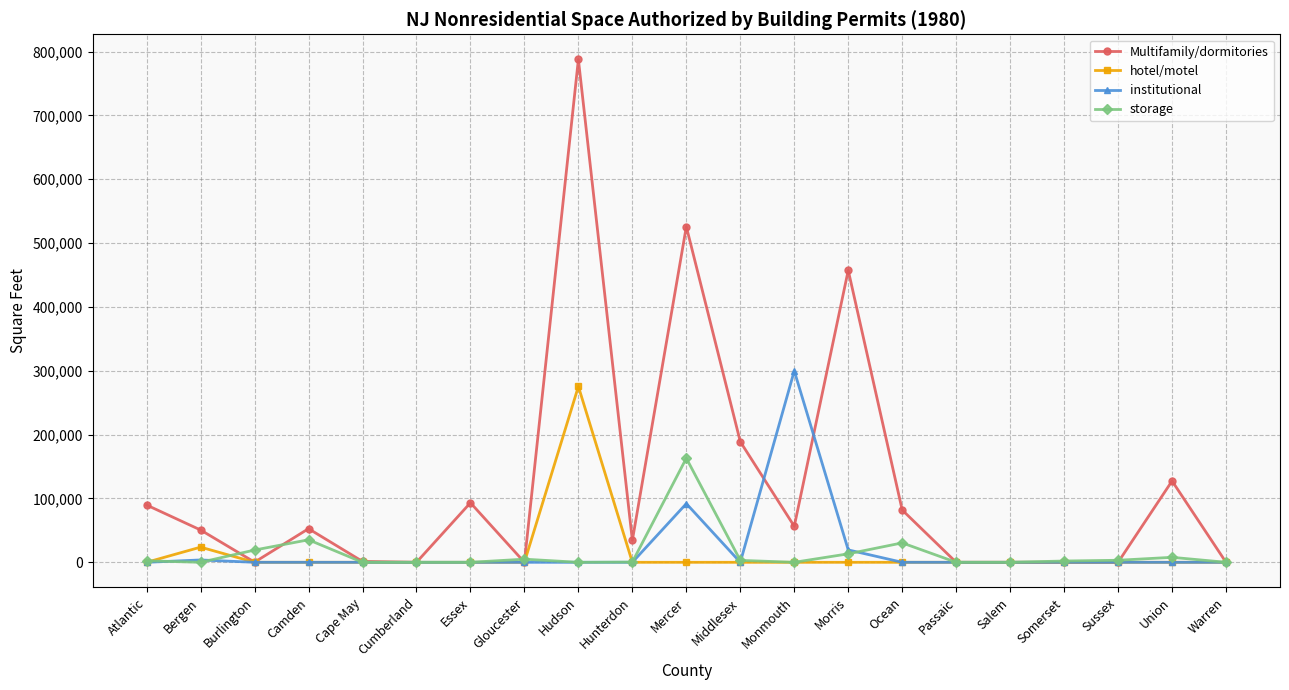

What are all the series names shown in the legend?

Multifamily/dormitories, hotel/motel, institutional, storage